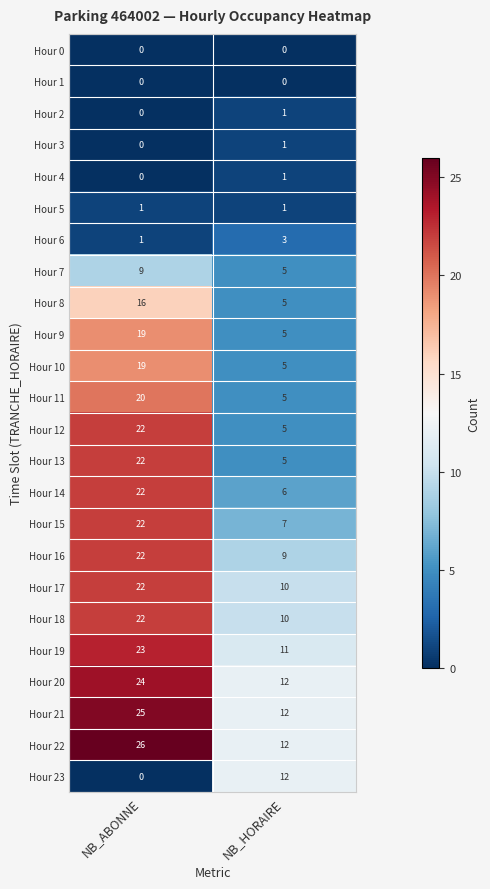

What is the sum of all Hour 14 values?

28